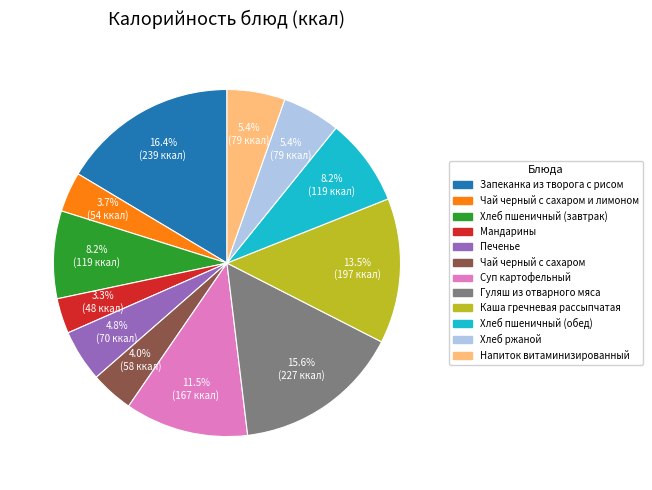

How many slices are in this pie chart?

12